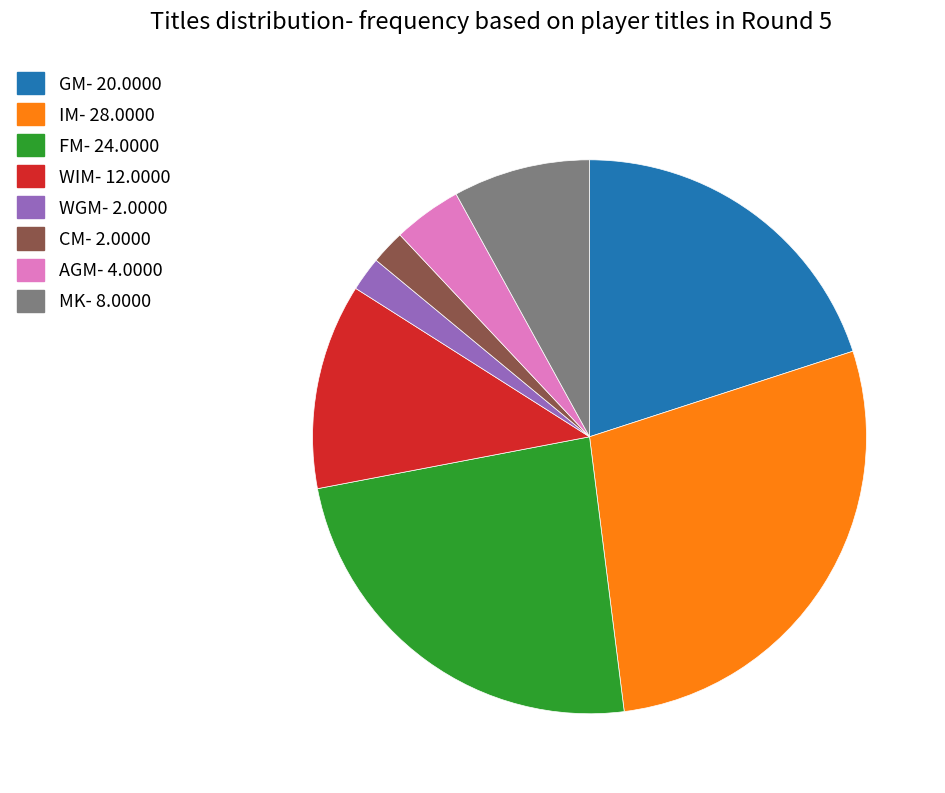

Do CM- 2.0000 and WGM- 2.0000 together represent more than half of the pie?

No